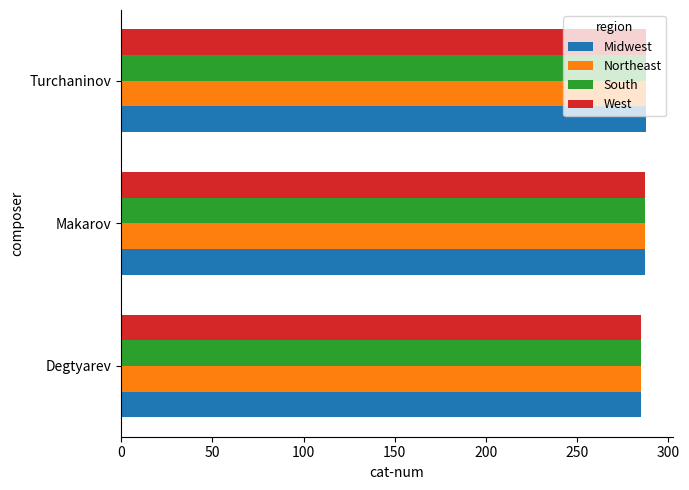

What is the highest value of the West series?

288